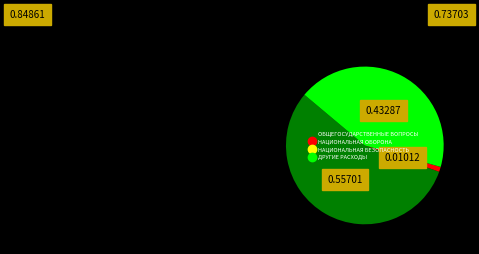

Which category has the biggest portion of the pie?

ОБЩЕГОСУДАРСТВЕННЫЕ ВОПРОСЫ